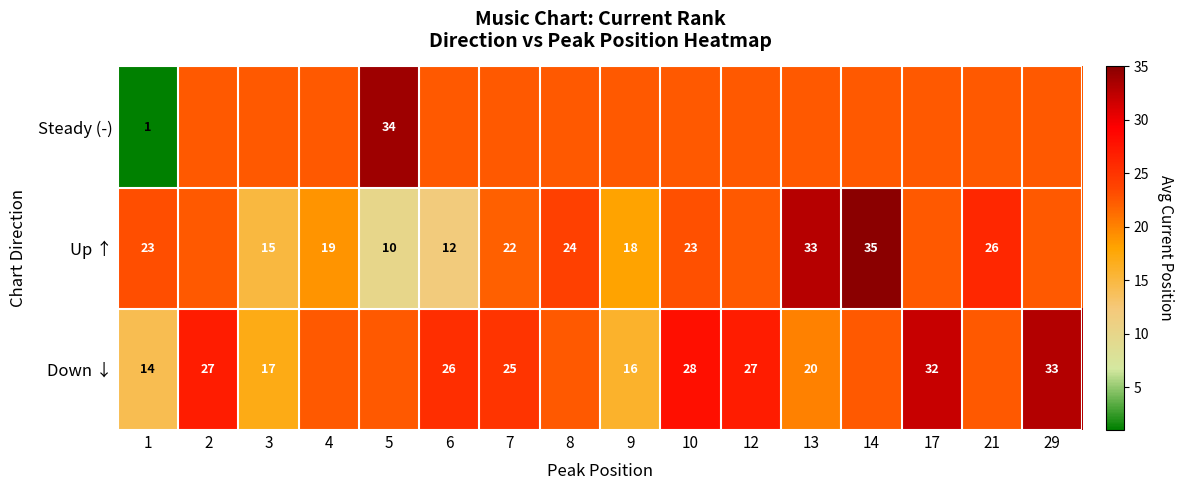

What is the difference between the highest and lowest values at 29?

10.6